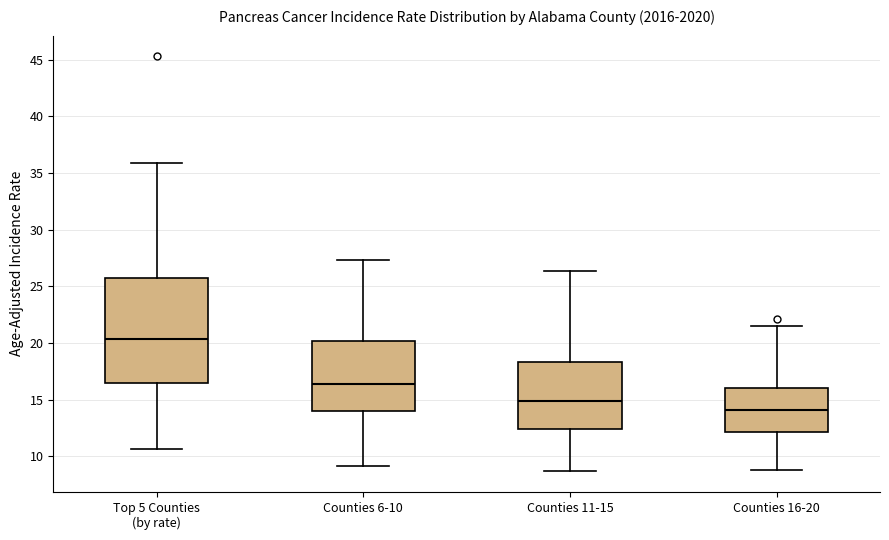

Reading left to right, read every box against the y-axis: the position of its median line, the range the box covers, and the ends of its whiskers. The values are not printed on the chart, so give them approximately, as read against the axis.

Top 5 Counties (by rate): median 20.5, box 16.5 to 26.0, whiskers 10.5 to 36.0
Counties 6-10: median 16.5, box 14.0 to 20.0, whiskers 9.0 to 27.5
Counties 11-15: median 15.0, box 12.5 to 18.5, whiskers 8.5 to 26.5
Counties 16-20: median 14.0, box 12.0 to 16.0, whiskers 9.0 to 21.5